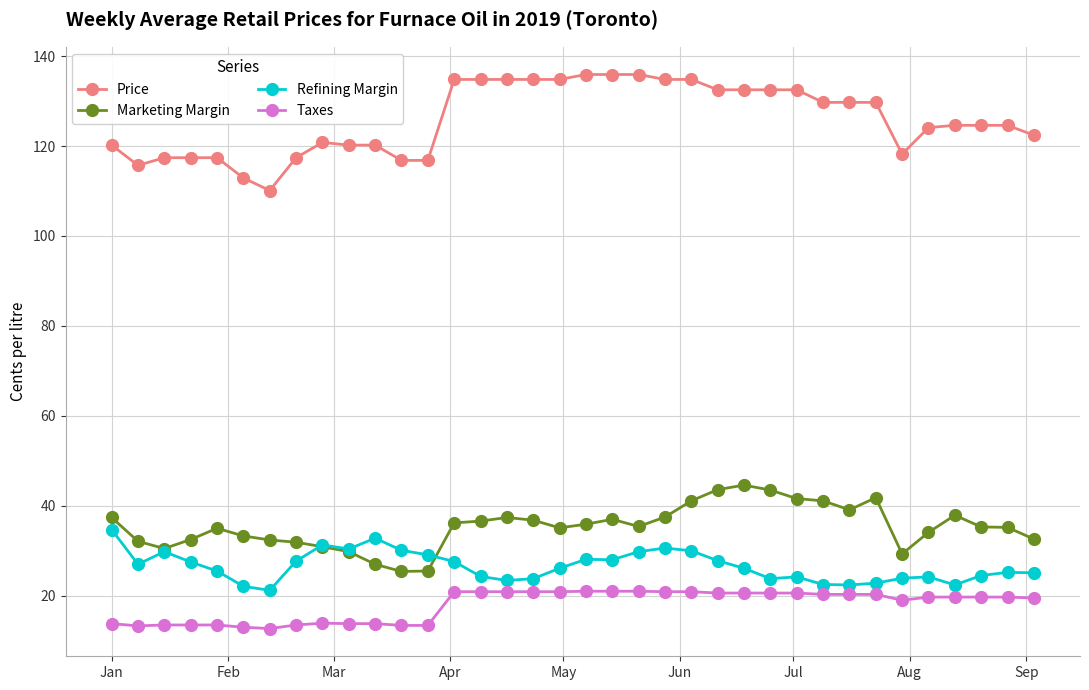

What is the difference between the second highest and second lowest values in the Price series?

23.0